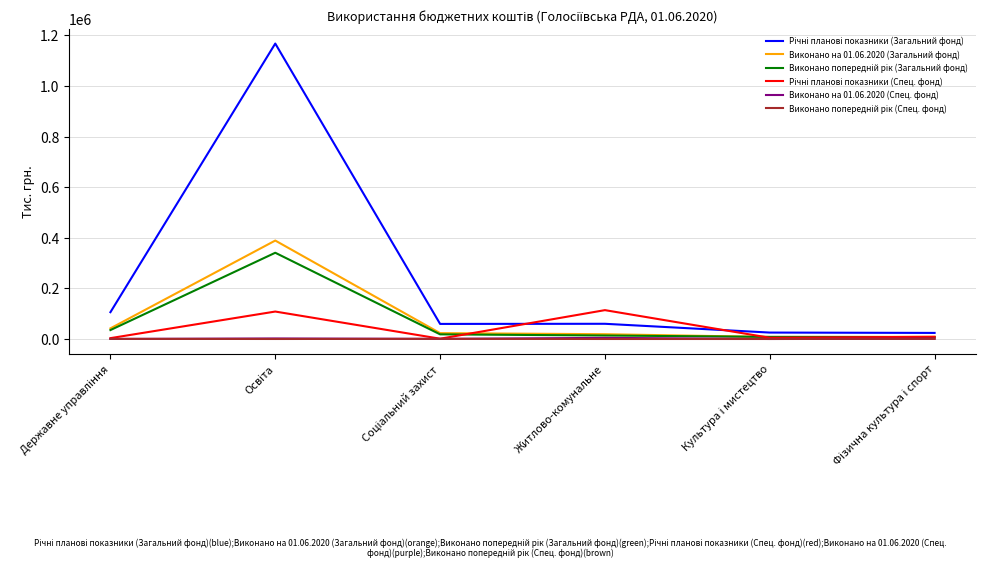

What is the maximum value shown in the chart?

1167765.3